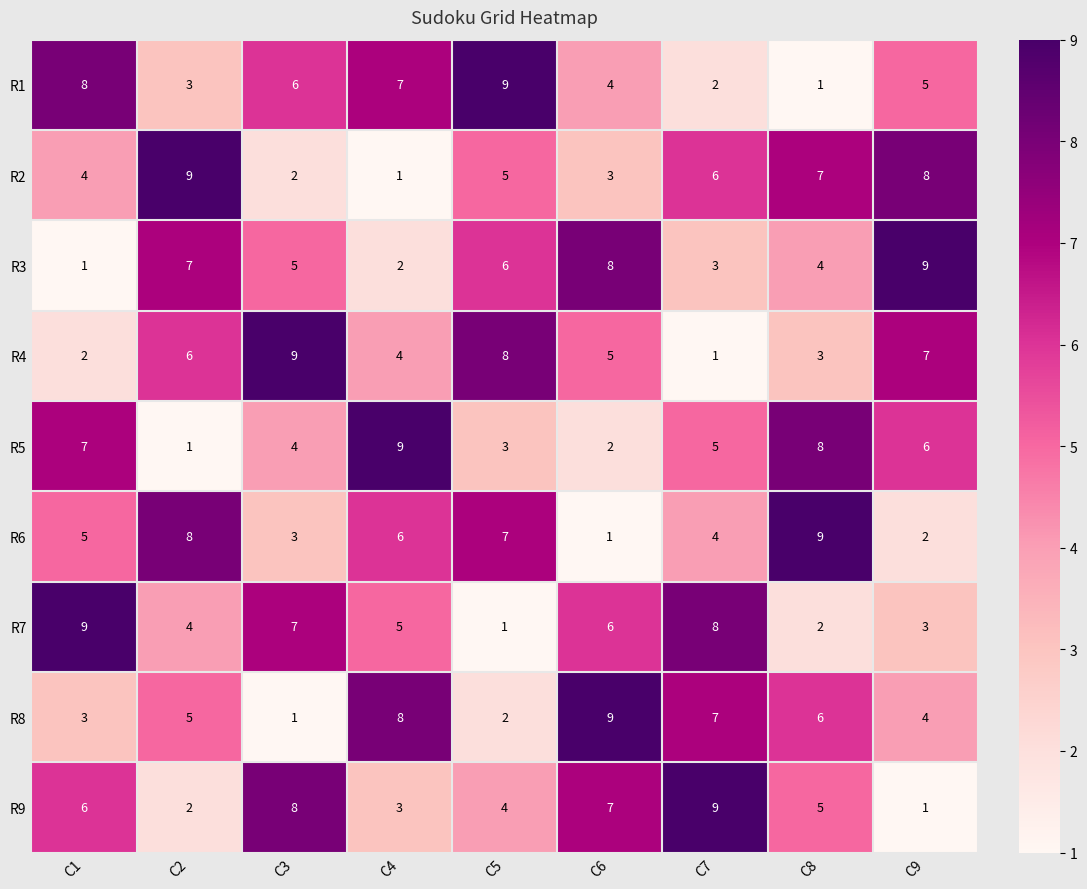

What is the greatest value displayed?

9